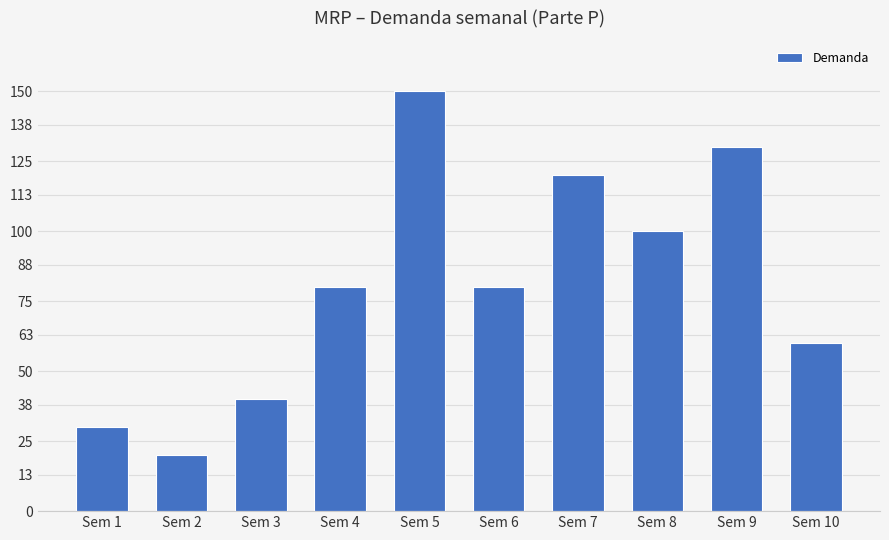

What is the value of the 2nd bar from the left?

20